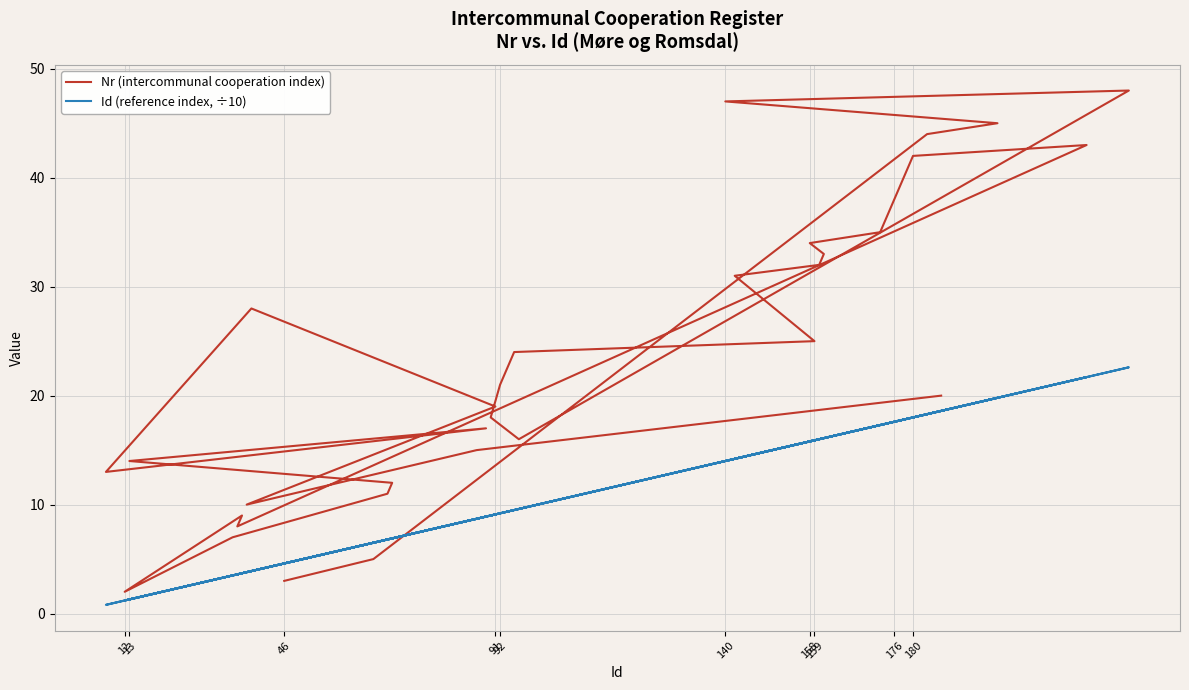

Between 13 and 36, which is larger?

13